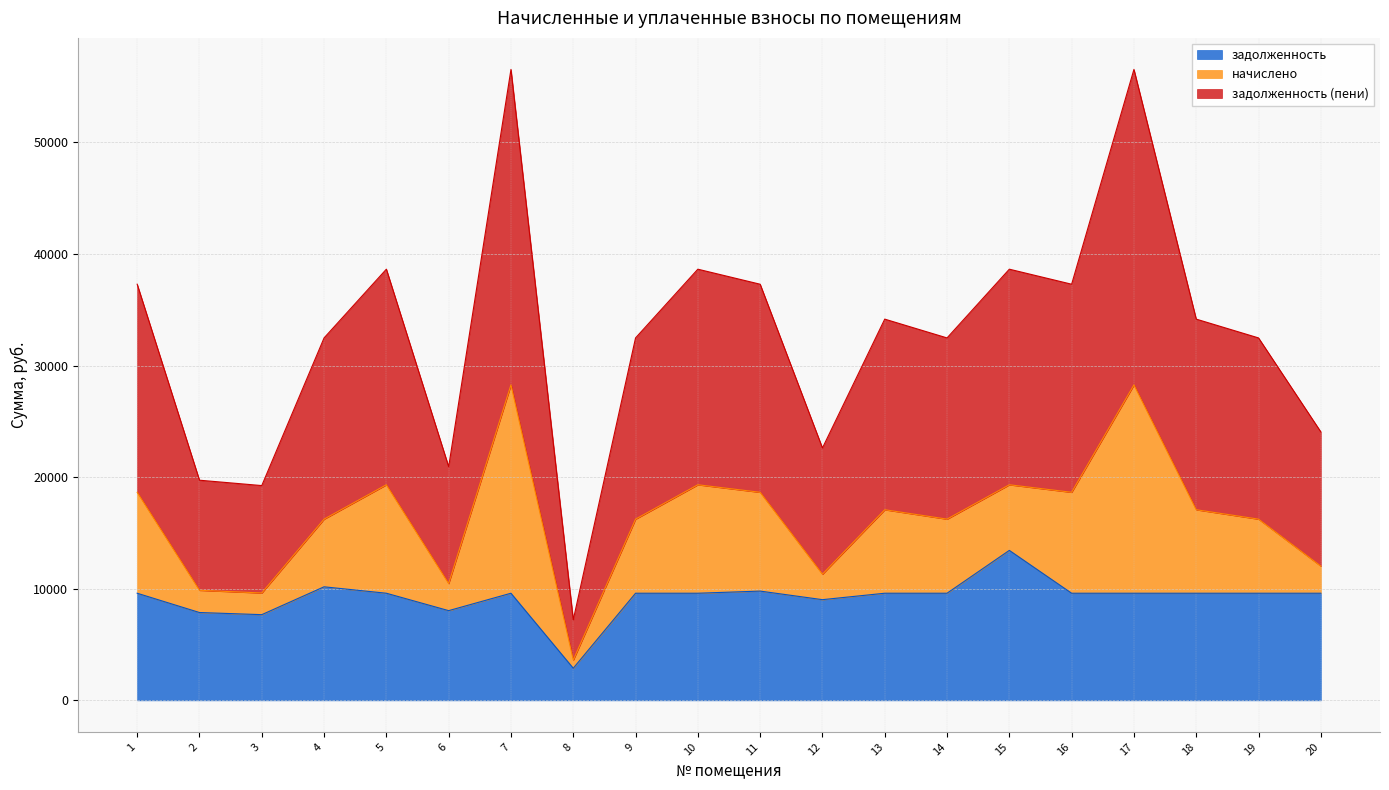

What is the total value across all series at 12?

22616.4